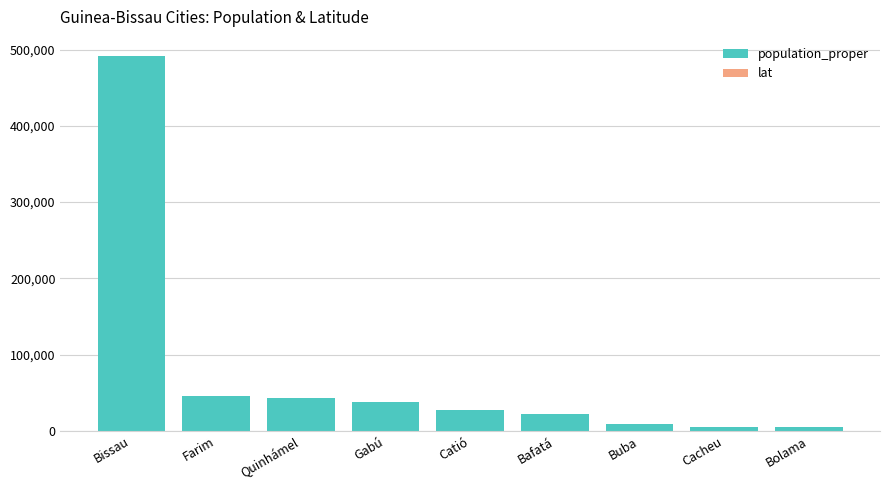

At which category is the sum across all series the highest?

Bissau